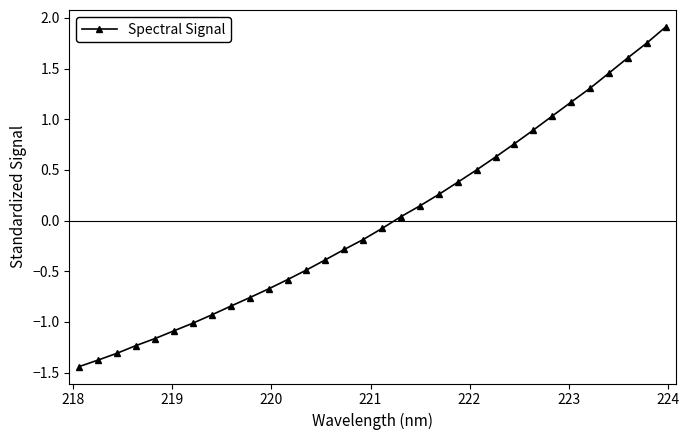

What is the greatest value displayed?

1.9